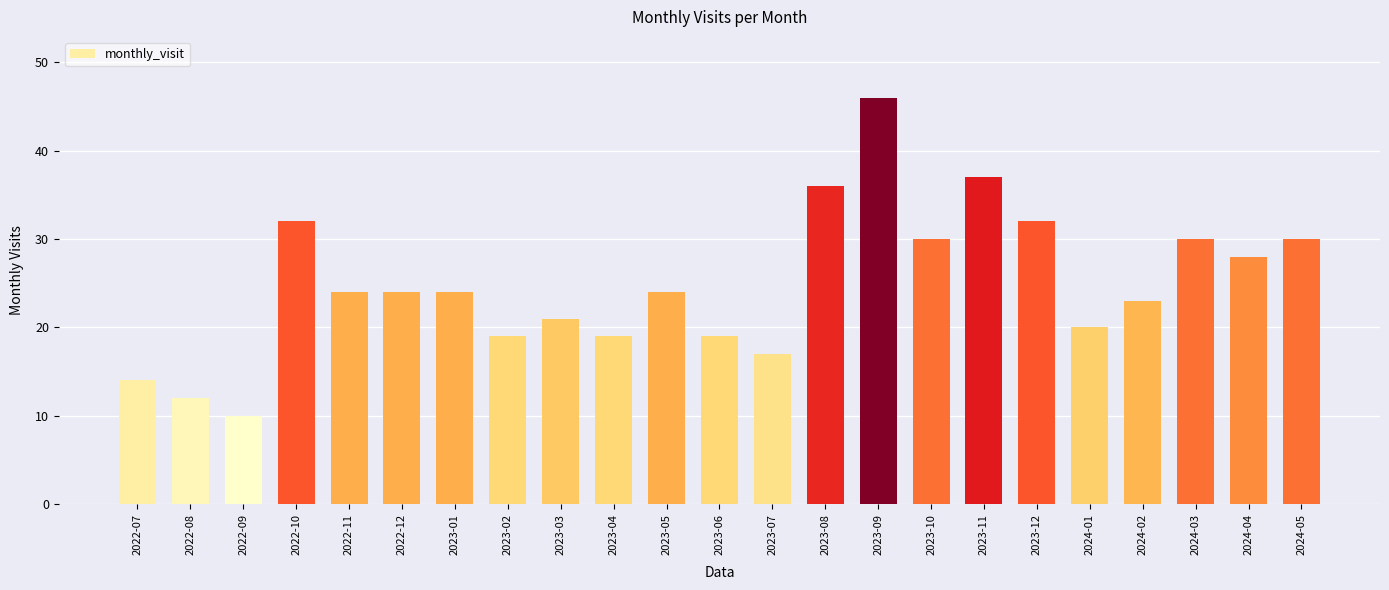

At which category does the chart reach its peak across all series?

2023-09